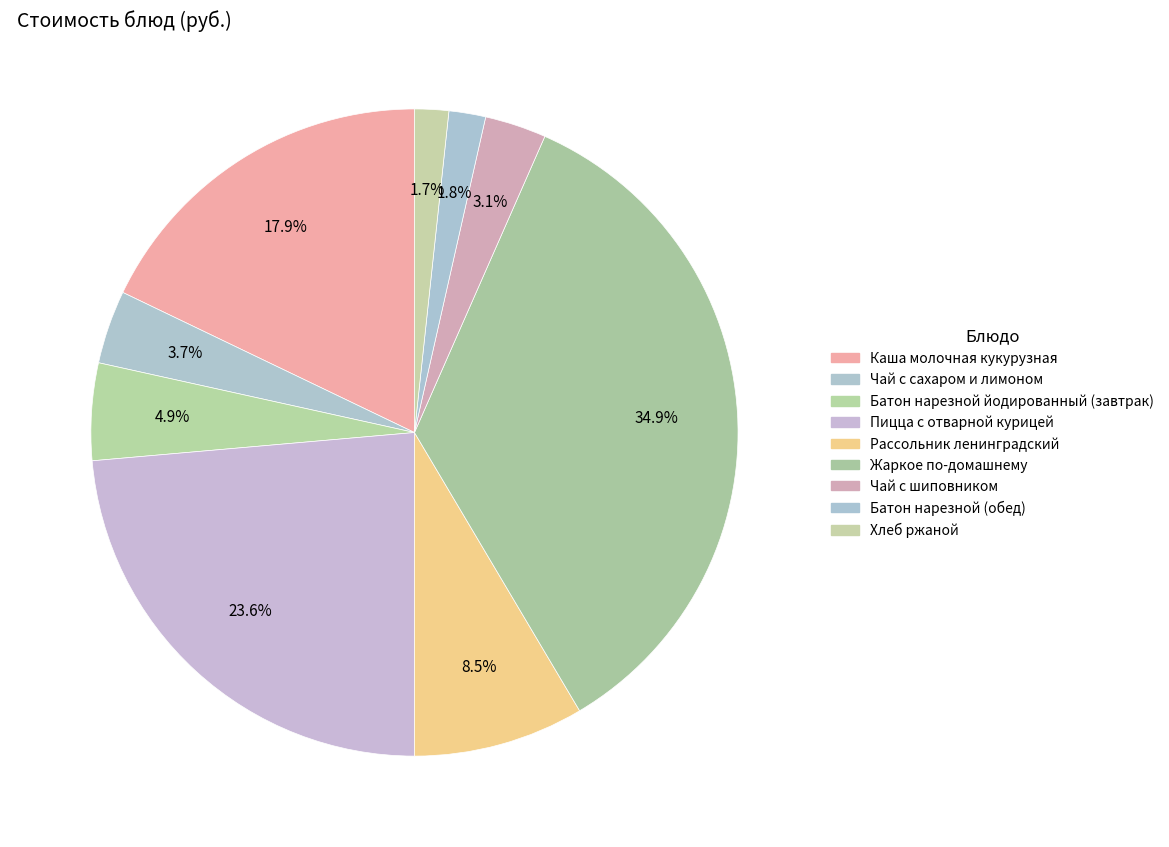

Count the number of slices in the pie.

9